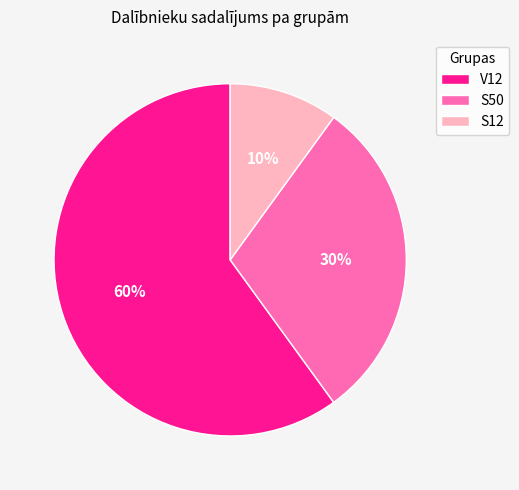

Does V12 represent more than half of the total?

Yes